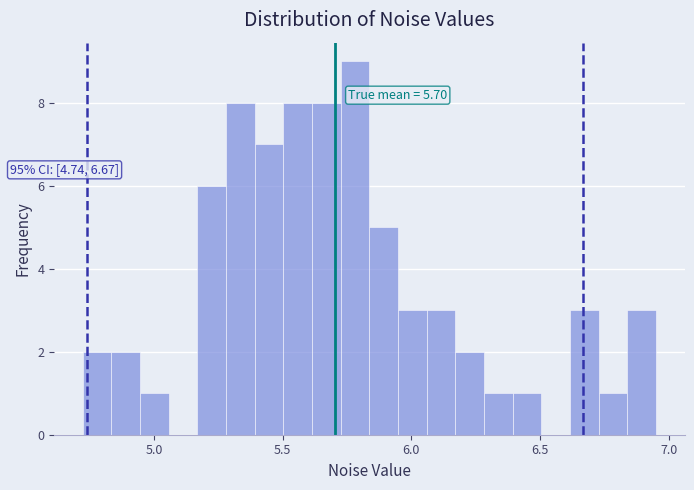

Read against the x-axis, roughly where is the centre of the tallest bar?

5.80